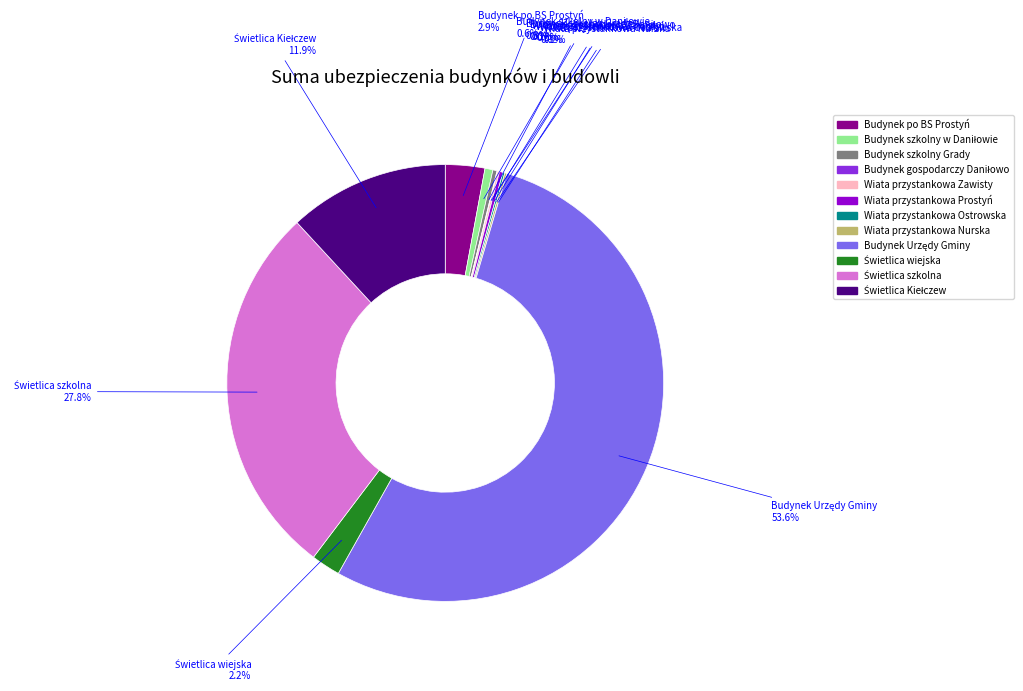

Does any single category account for the majority?

Yes